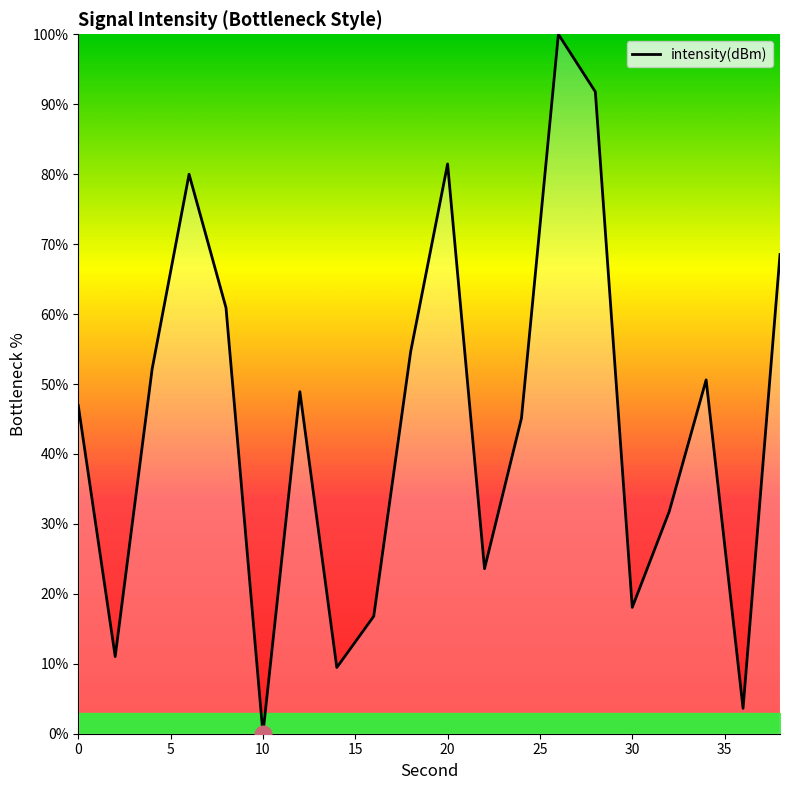

What is the difference between the maximum and minimum values?

100.0